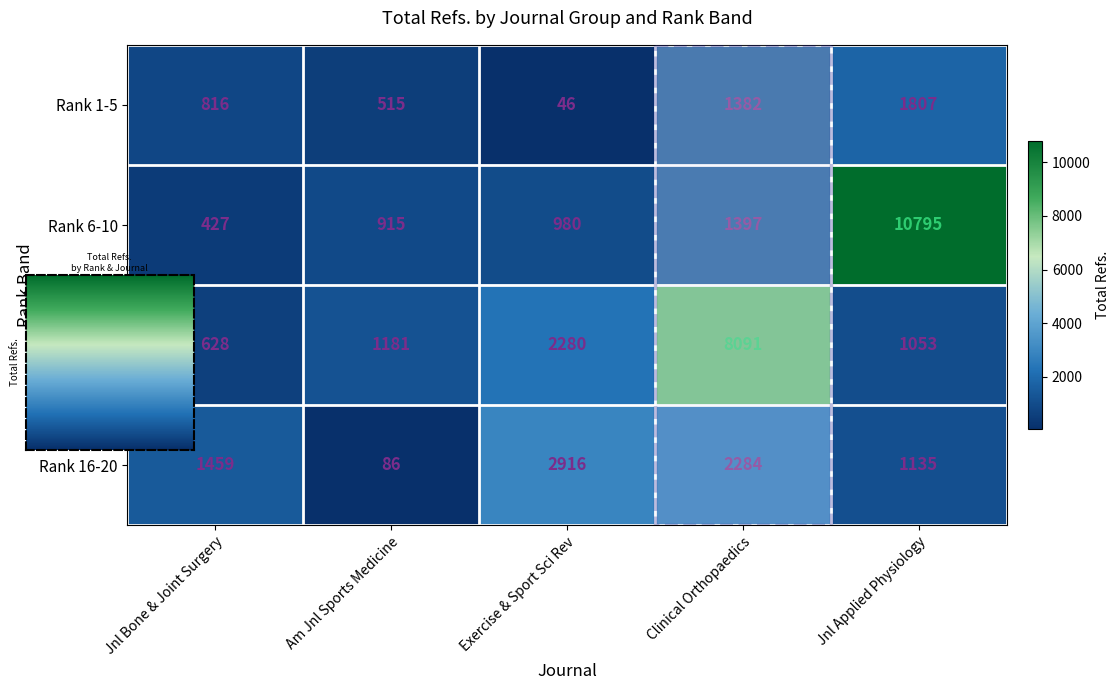

True or false: Rank 16-20 has a value of 86 at Am Jnl Sports Medicine.

True